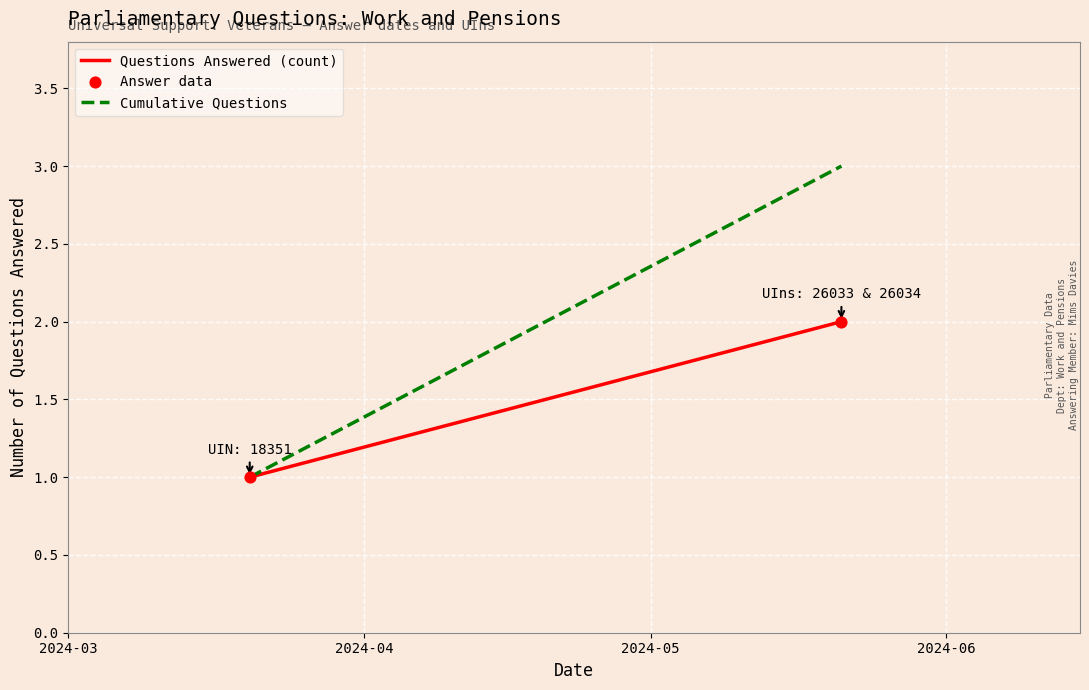

What is the average X value?

19833